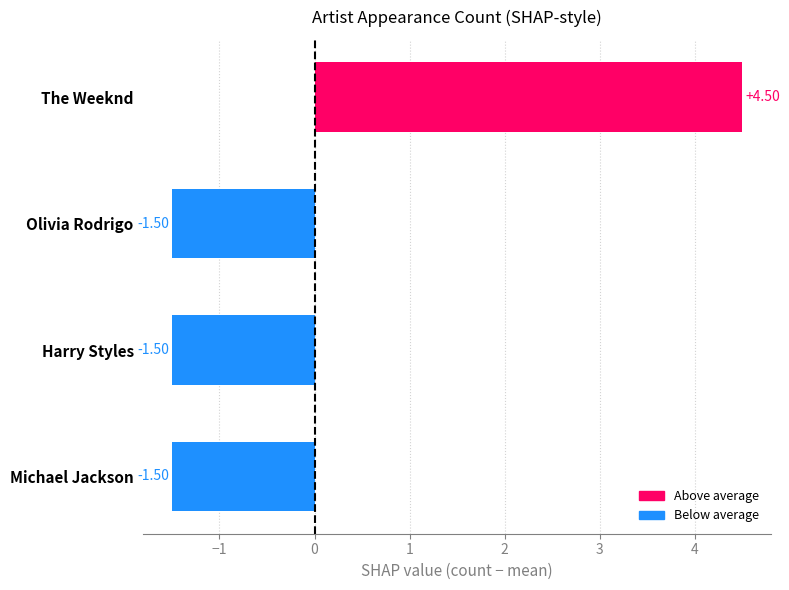

Which category has the highest value across all series?

The Weeknd